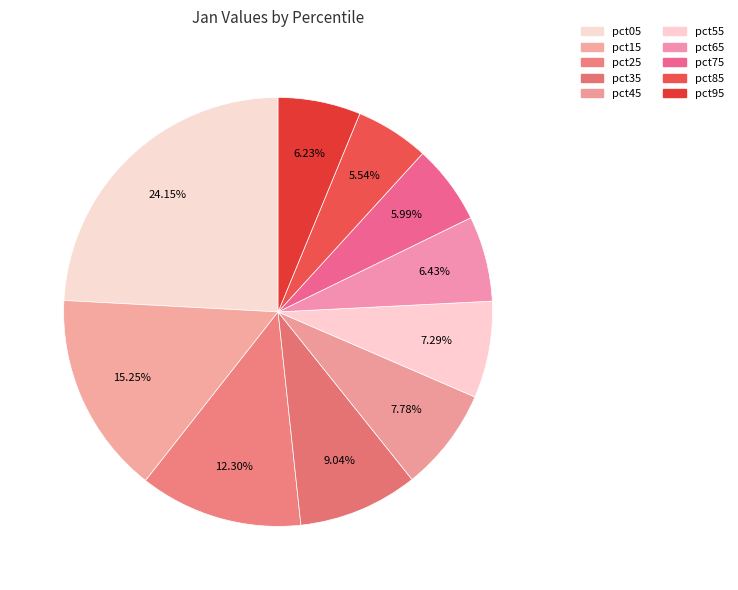

How many slices are in this pie chart?

10